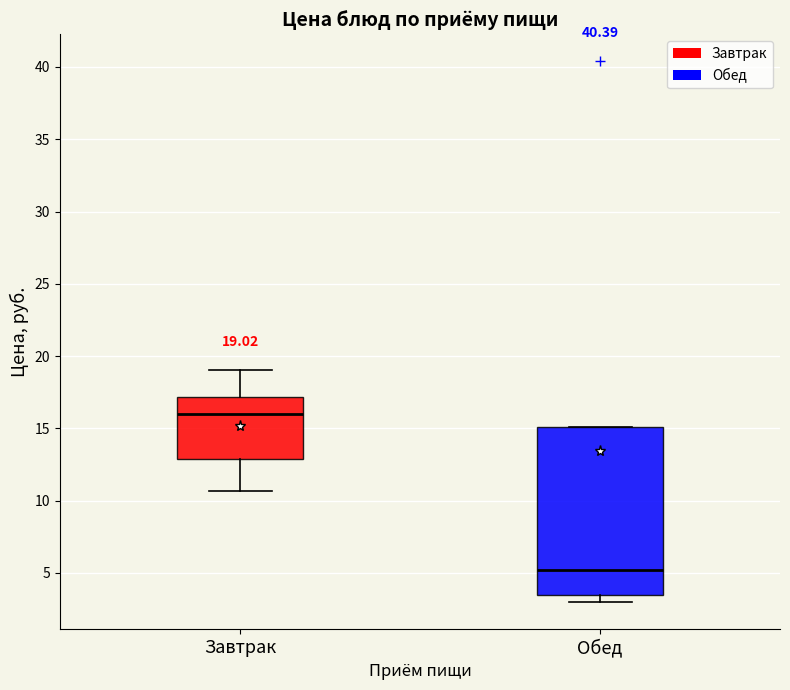

Comparing the boxes themselves (not the whiskers), which one is the tallest?

Обед